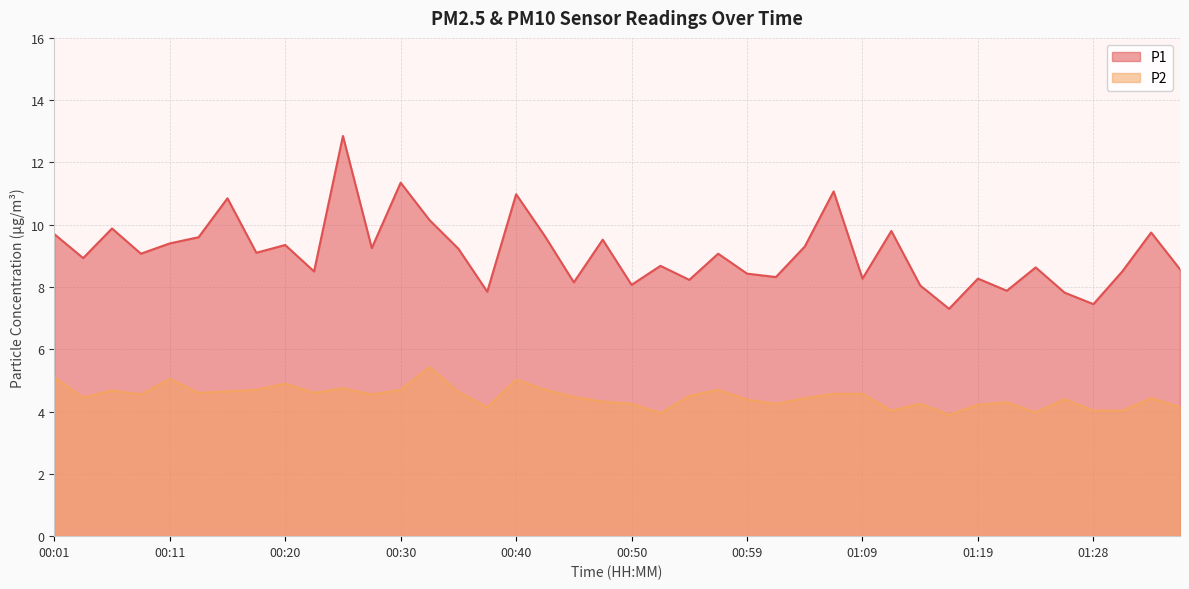

How many data points in P2 are less than 4?

3